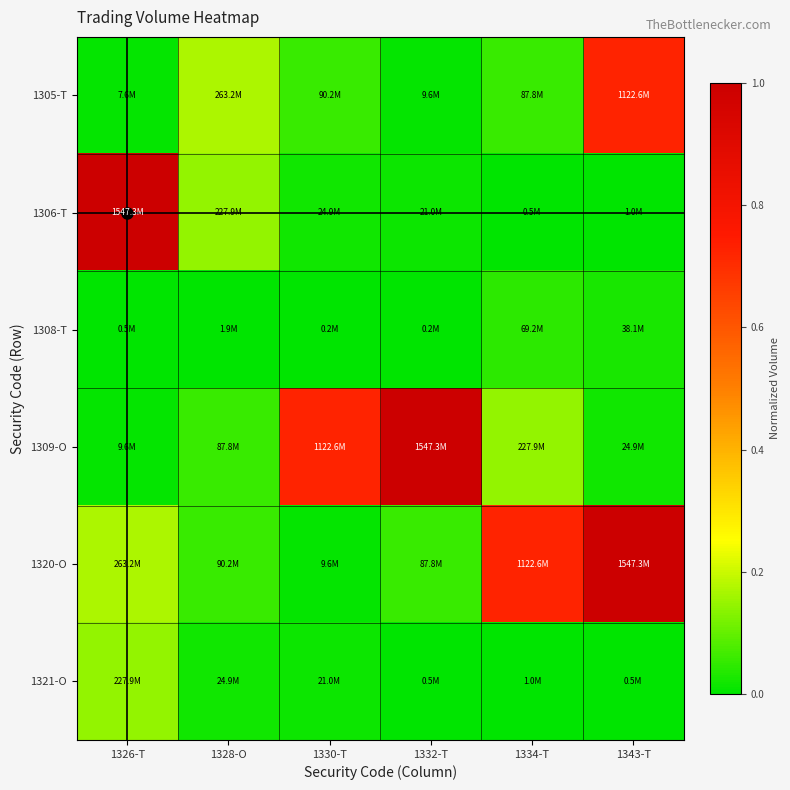

Reading left to right, transcribe all the data shown in this chart.

1305-T: 1326-T=0.0	1328-O=0.2	1330-T=0.1	1332-T=0.0	1334-T=0.1	1343-T=0.7
1306-T: 1326-T=1.0	1328-O=0.1	1330-T=0.0	1332-T=0.0	1334-T=0.0	1343-T=0.0
1308-T: 1326-T=0.0	1328-O=0.0	1330-T=0.0	1332-T=0.0	1334-T=0.0	1343-T=0.0
1309-O: 1326-T=0.0	1328-O=0.1	1330-T=0.7	1332-T=1.0	1334-T=0.1	1343-T=0.0
1320-O: 1326-T=0.2	1328-O=0.1	1330-T=0.0	1332-T=0.1	1334-T=0.7	1343-T=1.0
1321-O: 1326-T=0.1	1328-O=0.0	1330-T=0.0	1332-T=0.0	1334-T=0.0	1343-T=0.0